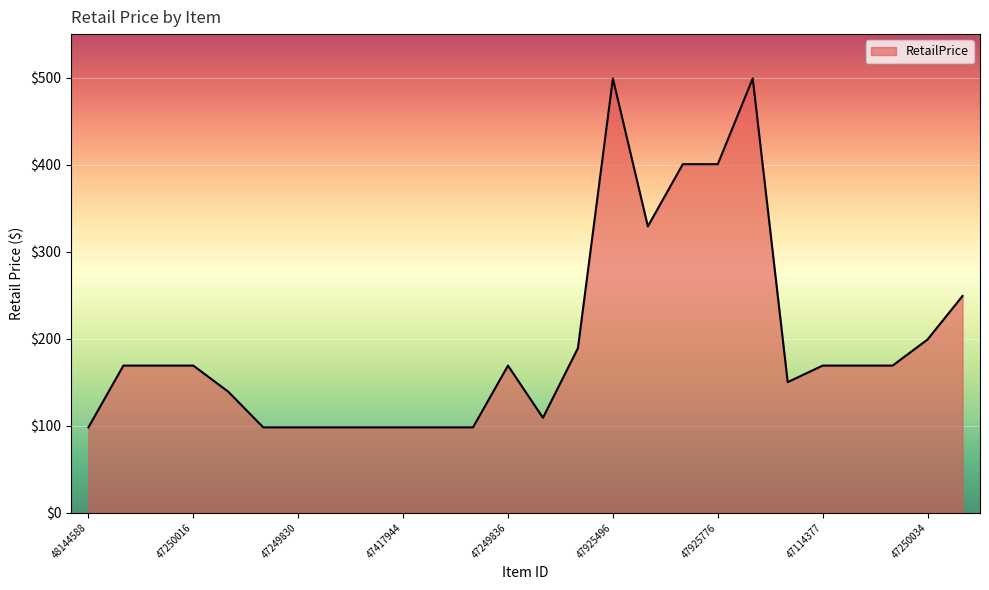

What is the sum of all values?

5130.0